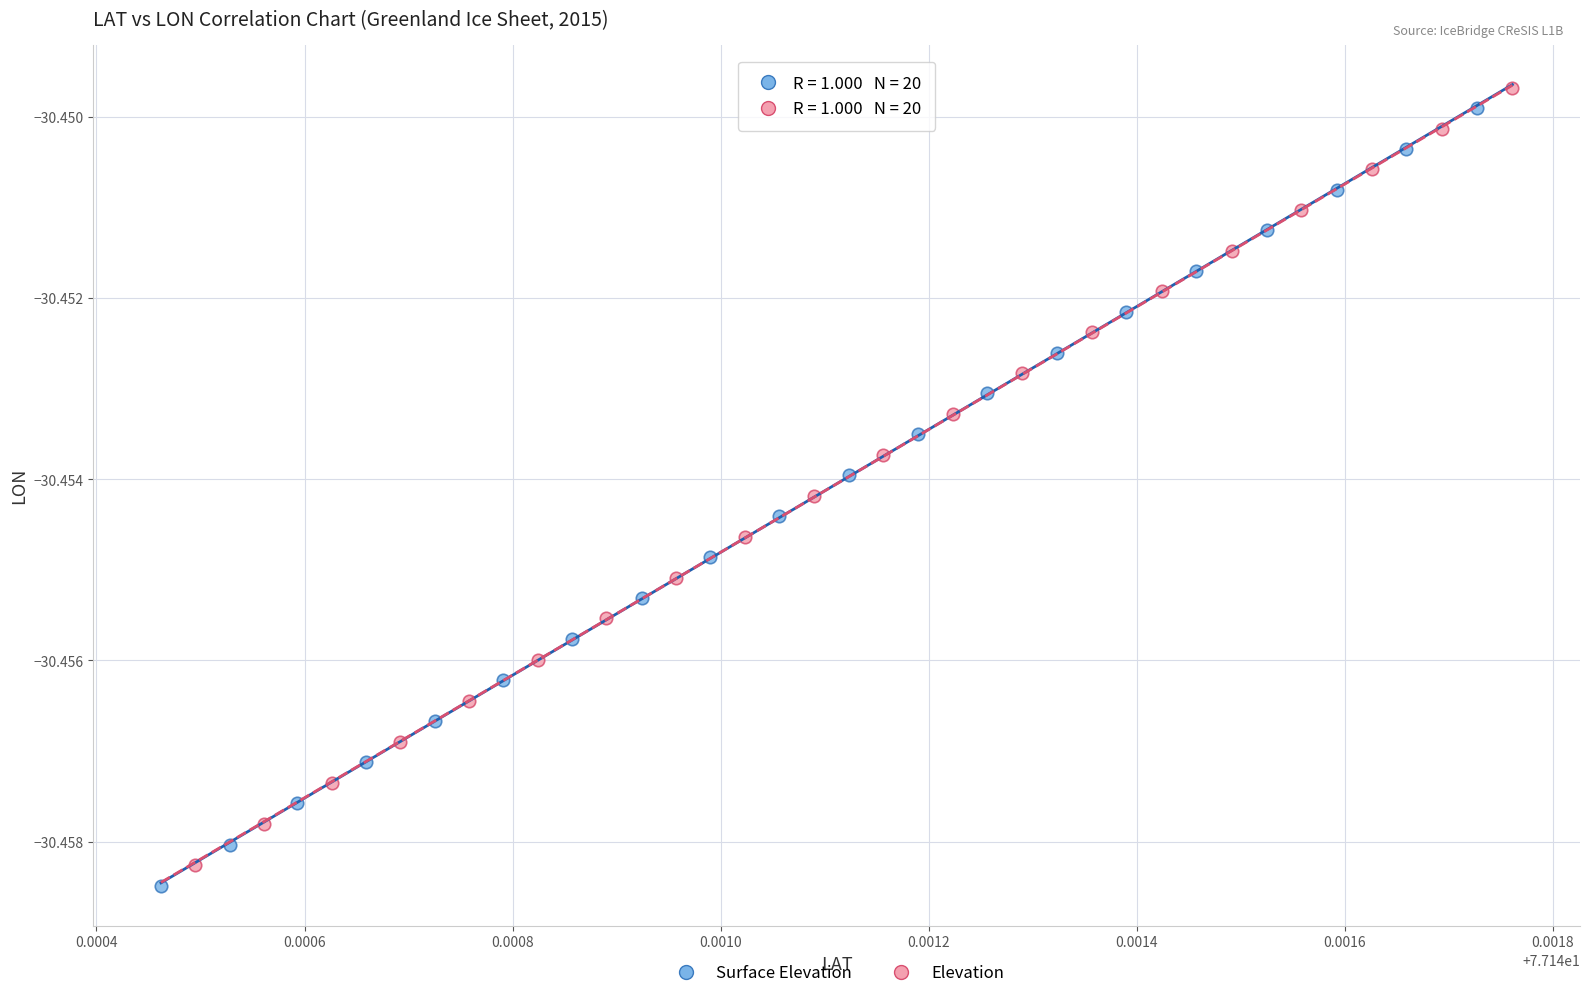

Which series contains the highest Y value?

Elevation